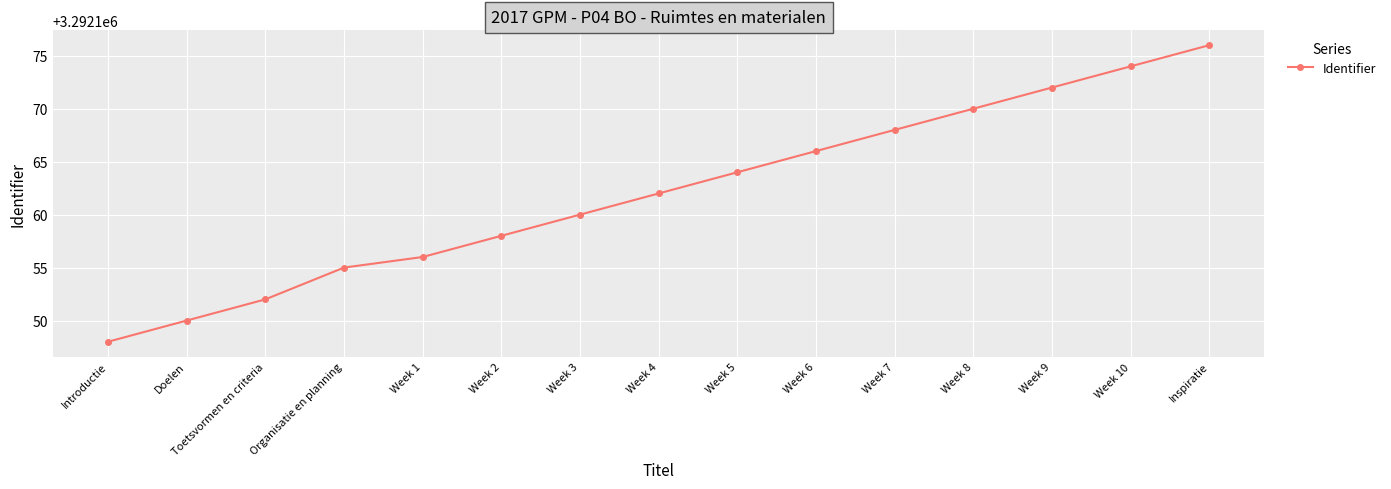

Reading right to left, transcribe all the data shown in this chart.

Inspiratie=3292176	Week 10=3292174	Week 9=3292172	Week 8=3292170	Week 7=3292168	Week 6=3292166	Week 5=3292164	Week 4=3292162	Week 3=3292160	Week 2=3292158	Week 1=3292156	Organisatie en planning=3292155	Toetsvormen en criteria=3292152	Doelen=3292150	Introductie=3292148